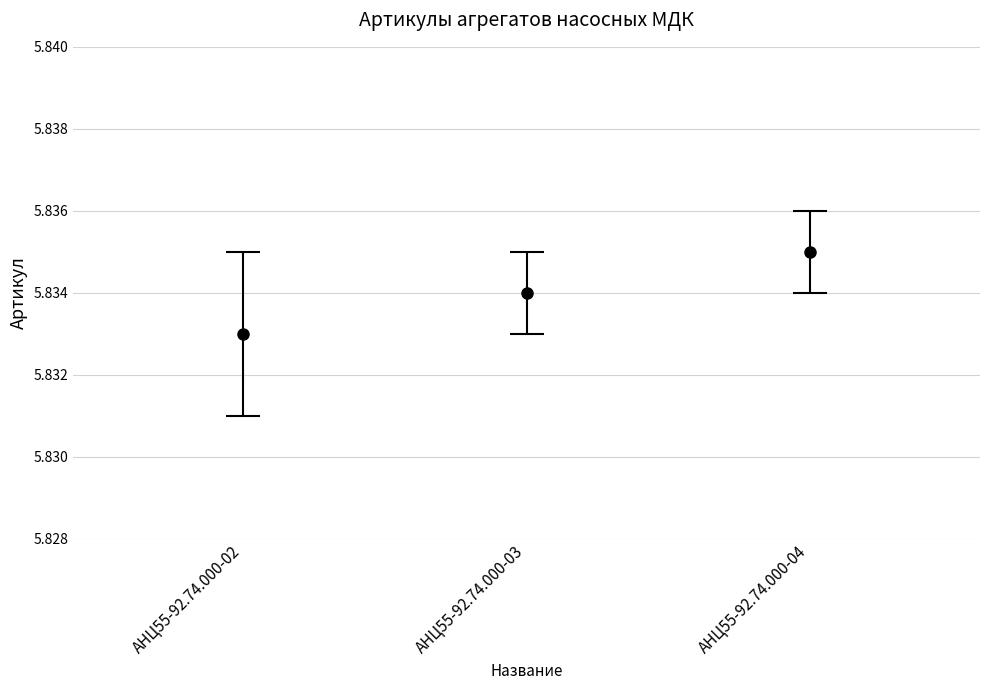

Which label corresponds to the largest value in the chart?

АНЦ55-92.74.000-04